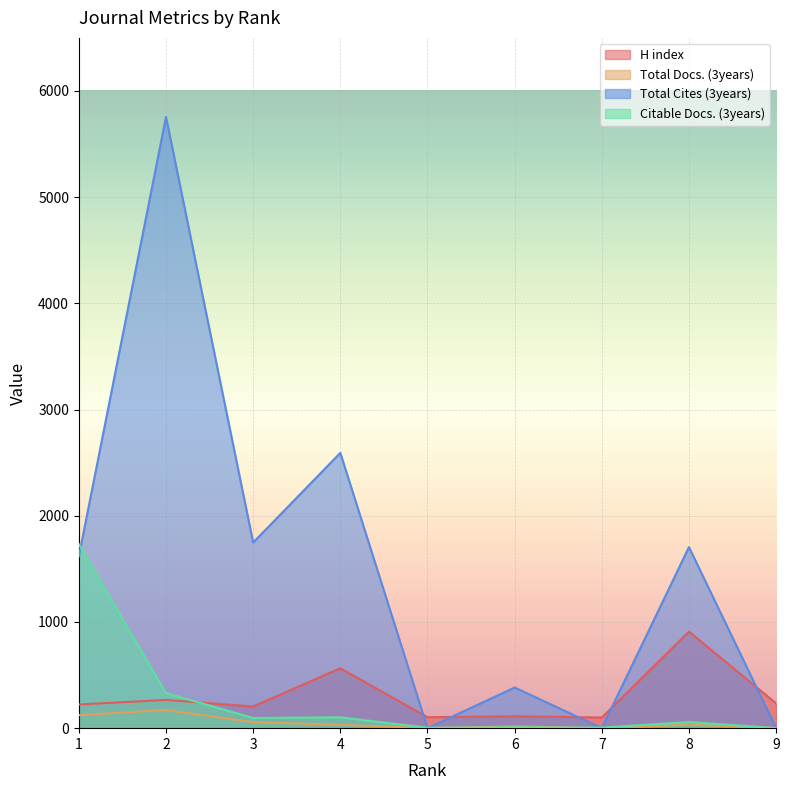

What is the approximate value of H index at 9, to the nearest 100?

200